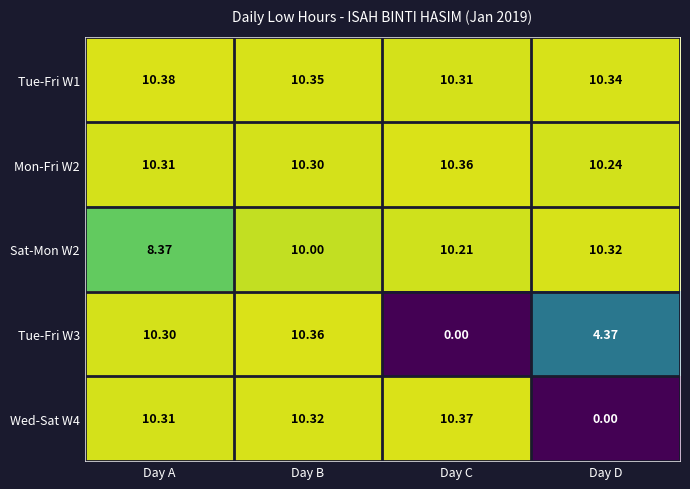

At how many categories does at least one series exceed 3?

4